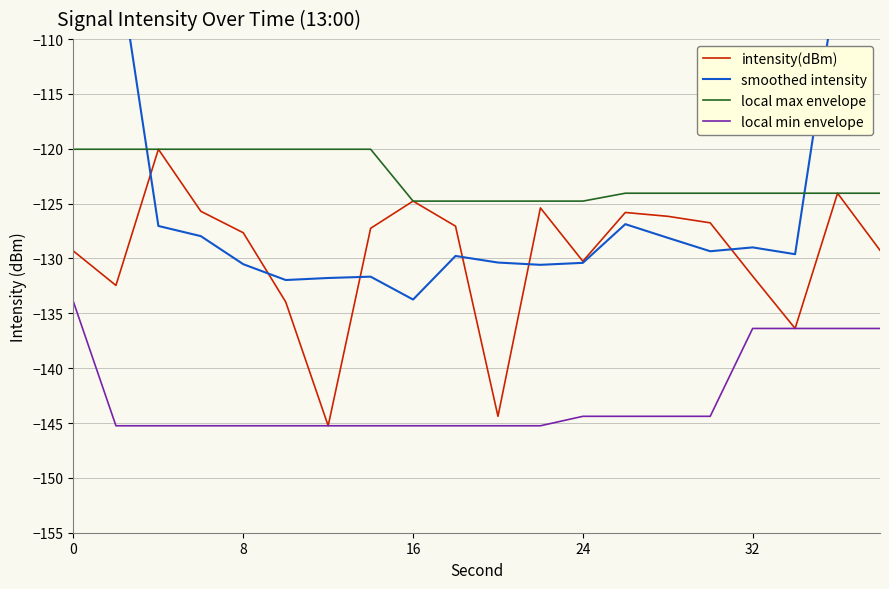

The value of local max envelope at 0 is -120.0. True or false?

True